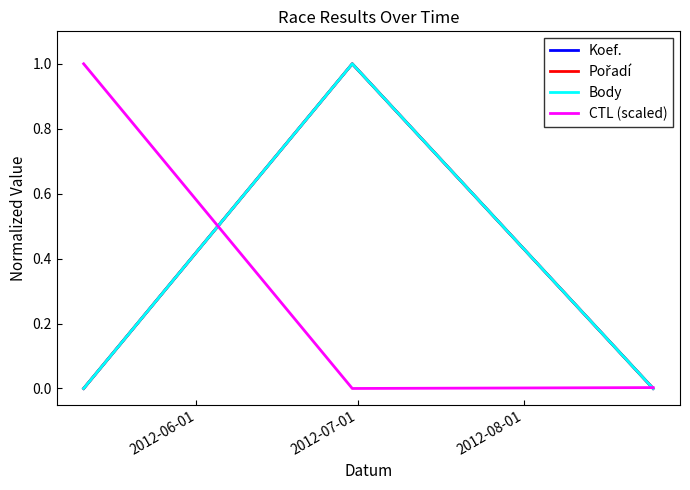

Does the chart display data point markers on the line(s)?

No